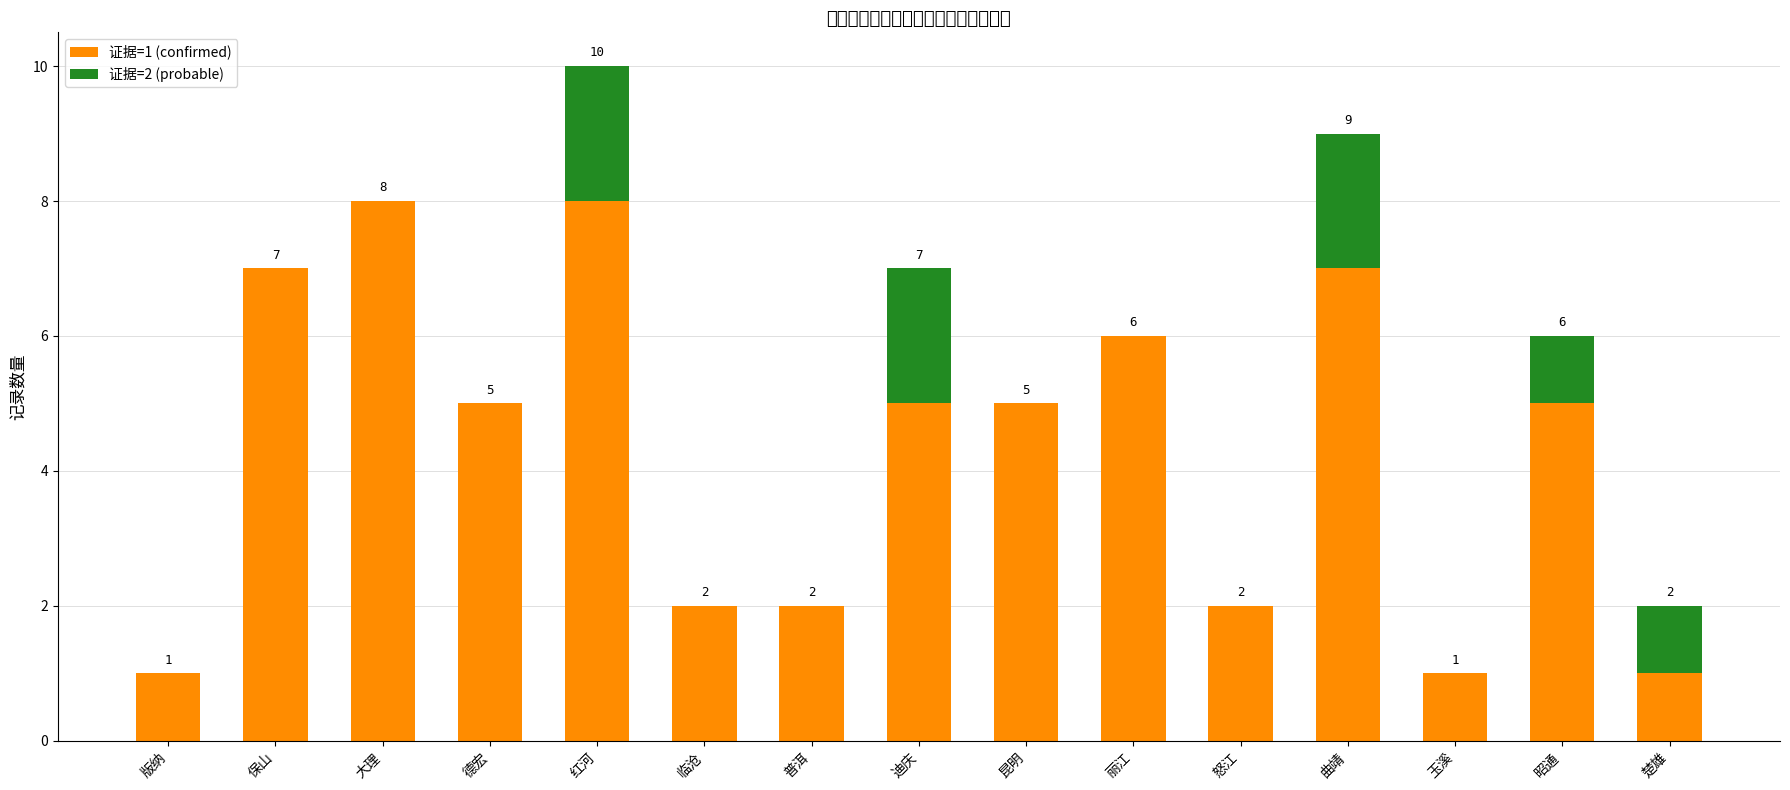

What is the sum of the 证据=1 (confirmed) values at 红河 and 德宏?

13